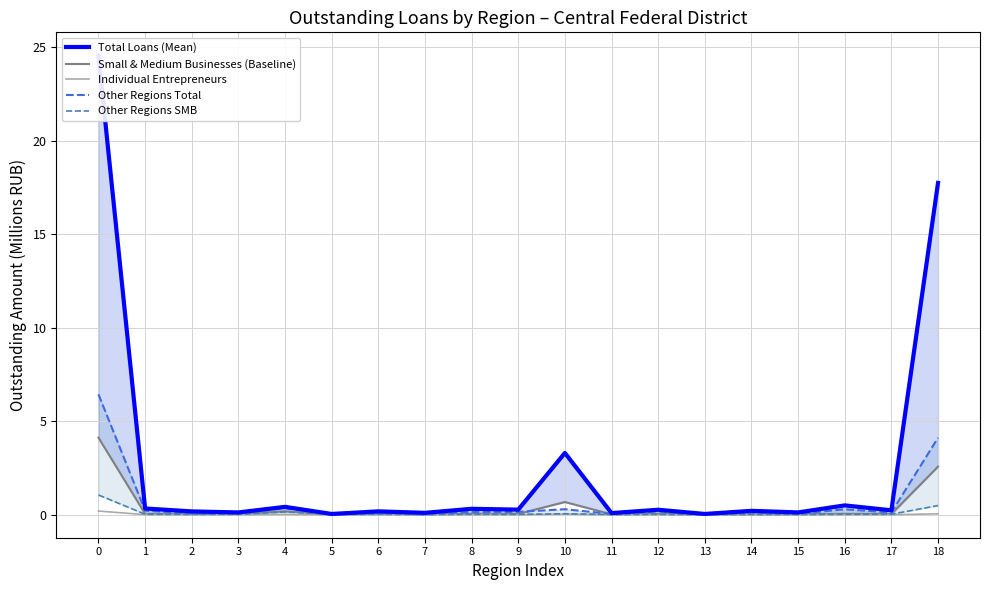

What are all the series names shown in the legend?

Total Loans (Mean), Small & Medium Businesses (Baseline), Individual Entrepreneurs, Other Regions Total, Other Regions SMB